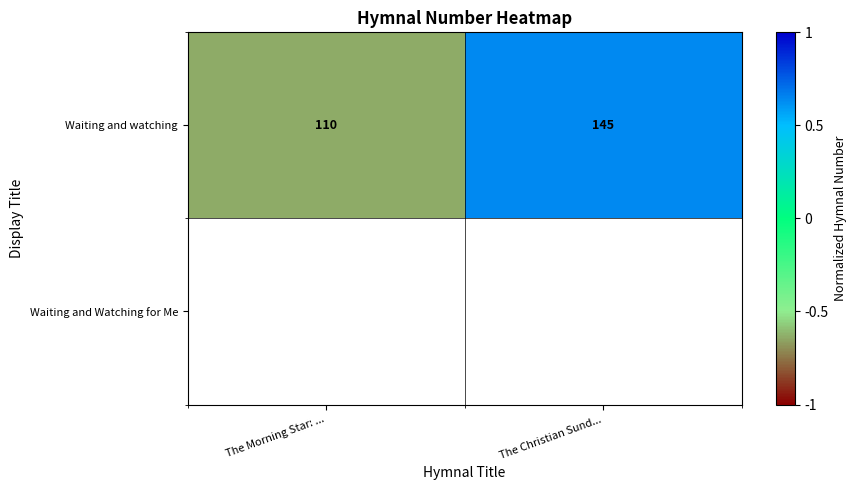

At which category does the chart reach its peak across all series?

The Christian Sund...